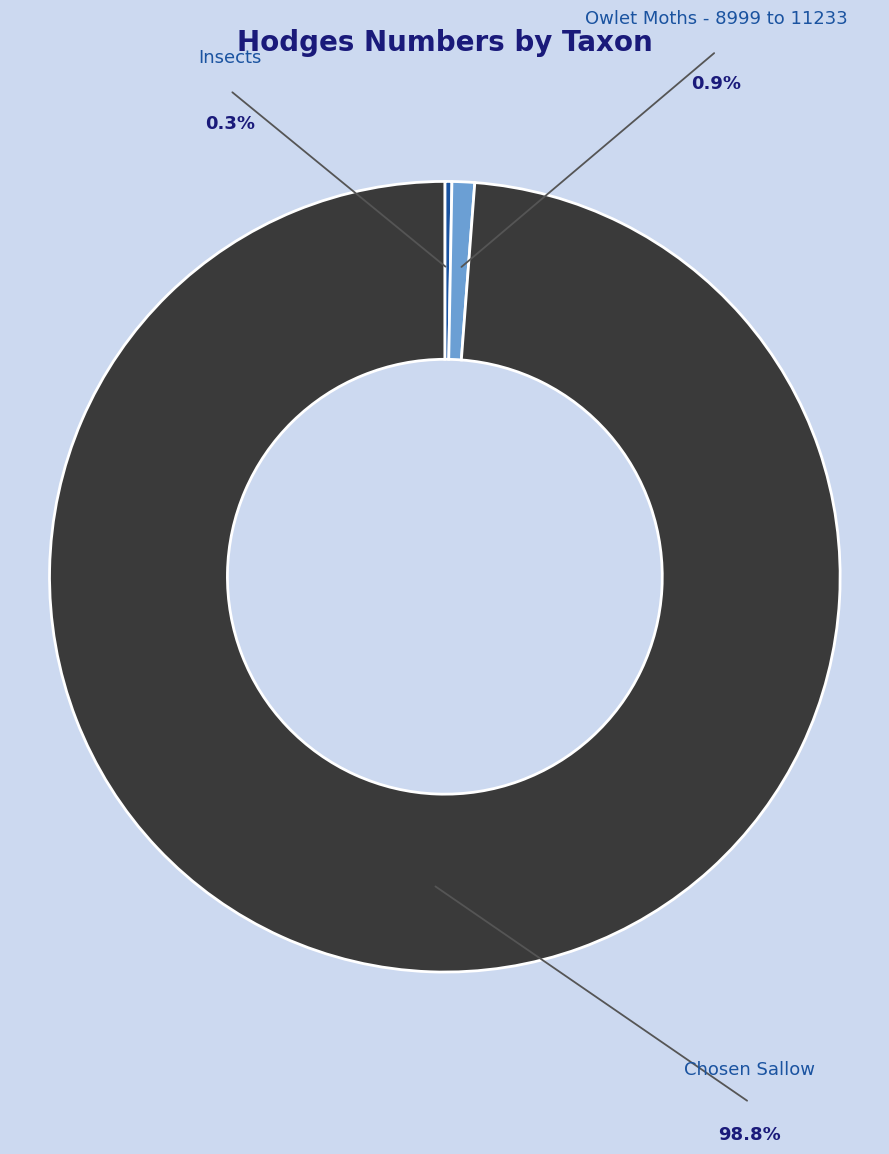

How much of the chart is everything except Owlet Moths - 8999 to 11233?

99.1%